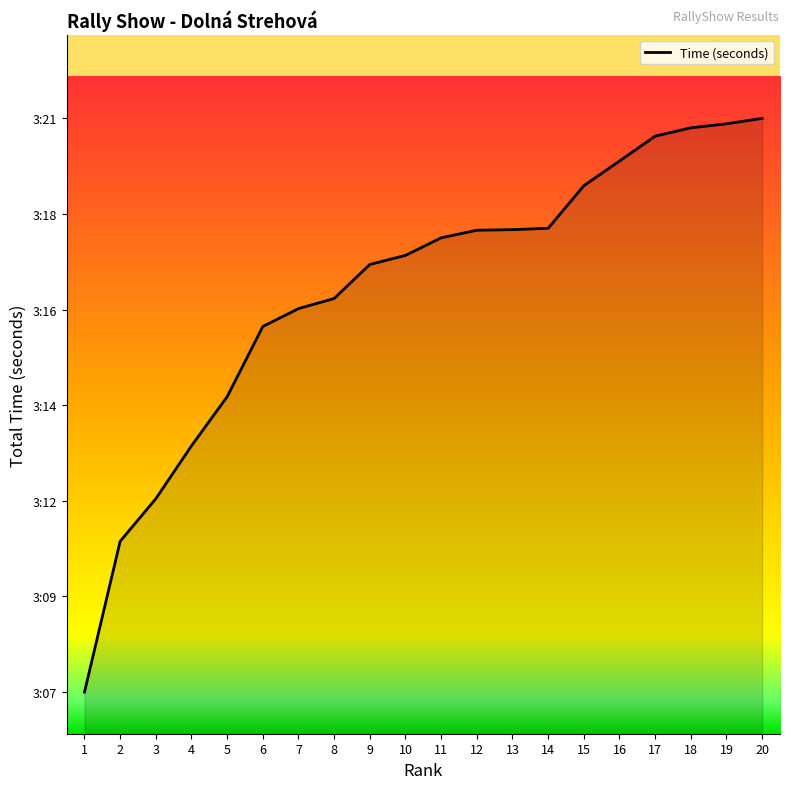

Which label corresponds to the smallest value in the chart?

1